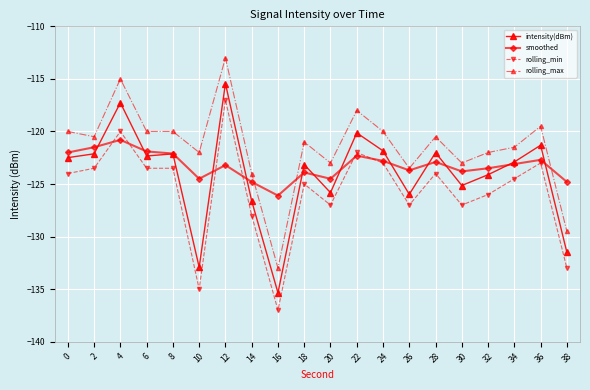

True or false: intensity(dBm) has more than 0 points higher than both neighbors.

True